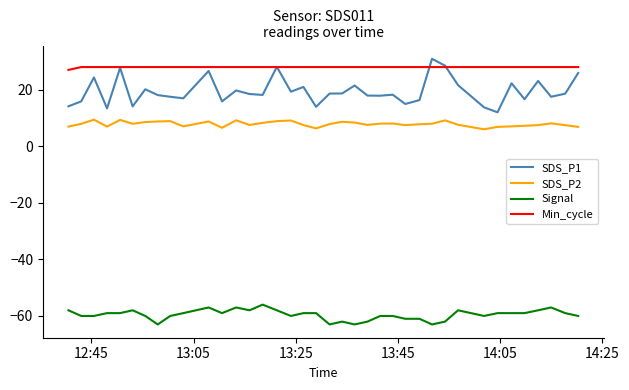

Which series has the widest spread of values?

SDS_P1